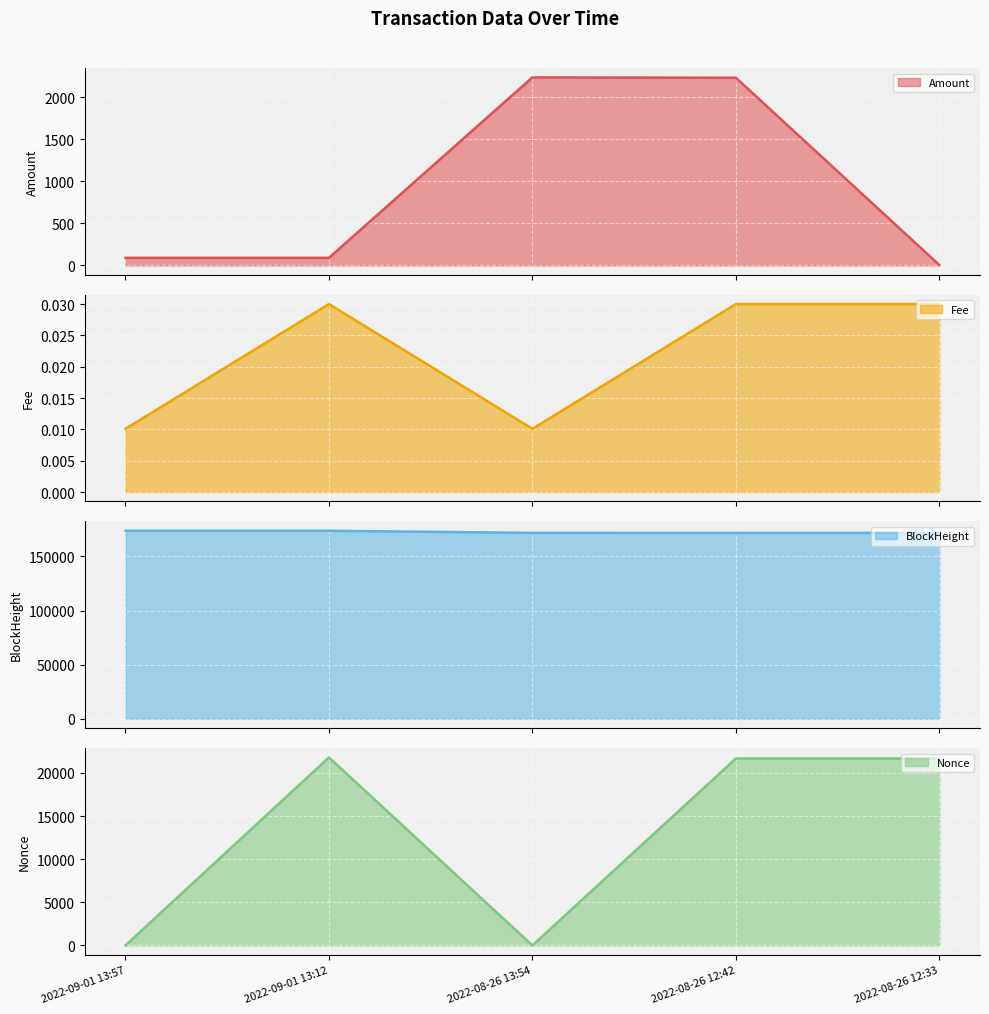

Which series has the largest range (max minus min)?

Nonce